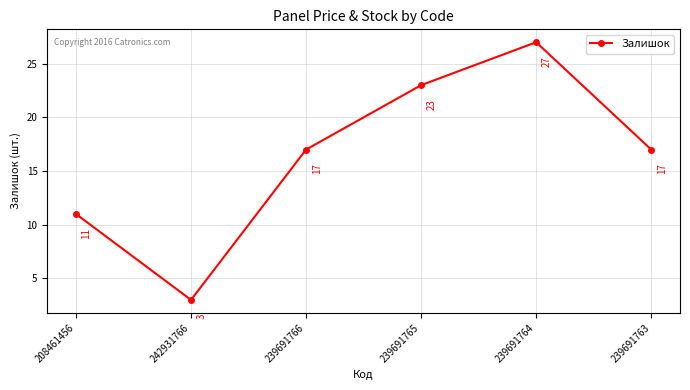

At which category does the data reach its first local valley?

242931766